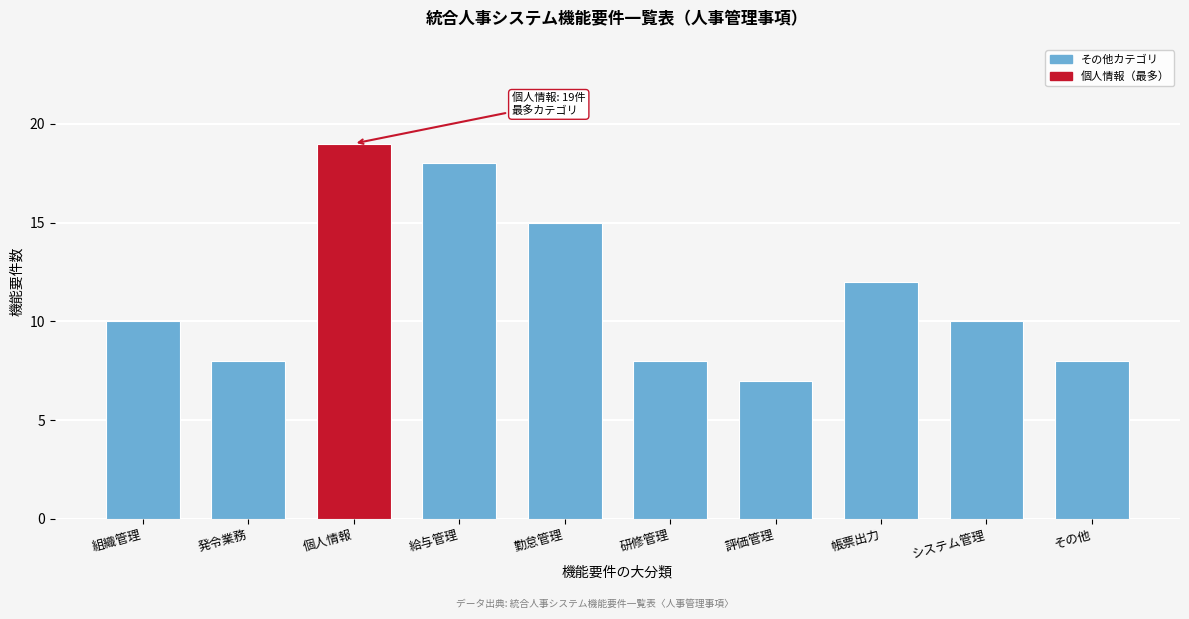

Reading left to right, extract all data points from this chart.

10	8	19	18	15	8	7	12	10	8